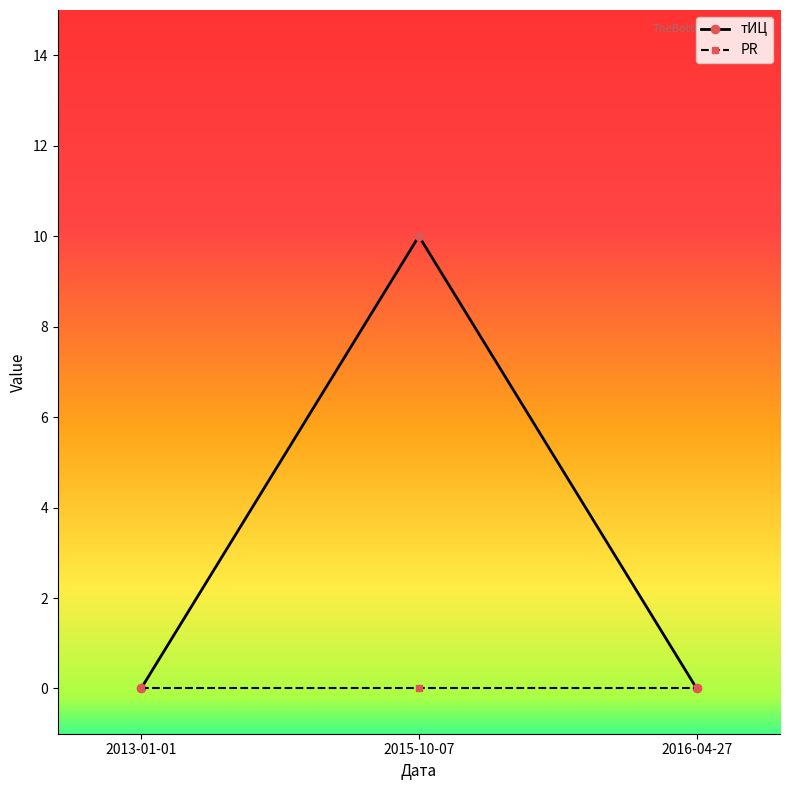

List the series in order of their peak value, lowest first.

PR, тИЦ